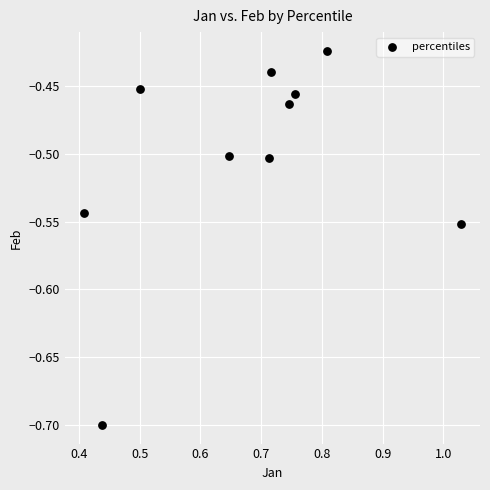

What is the range of Y values (max minus min)?

0.3